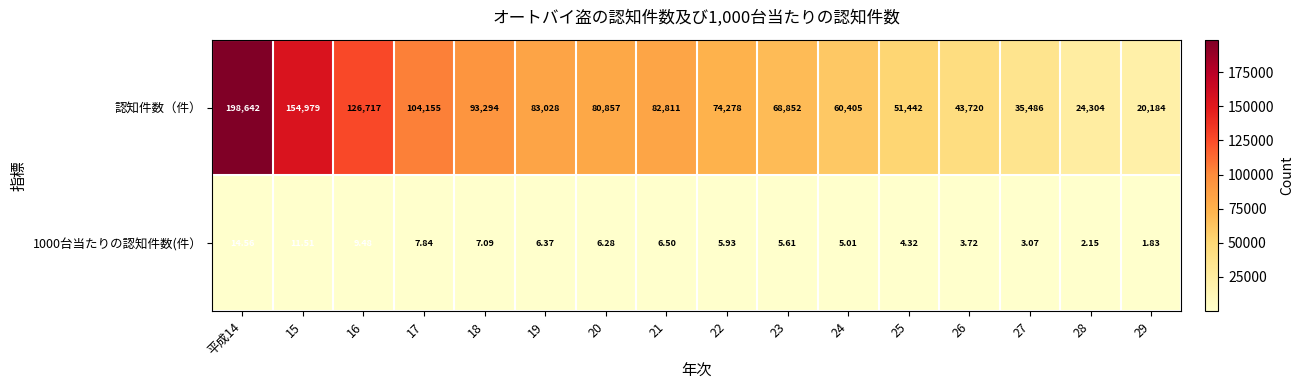

Which series has the widest spread of values?

認知件数（件）